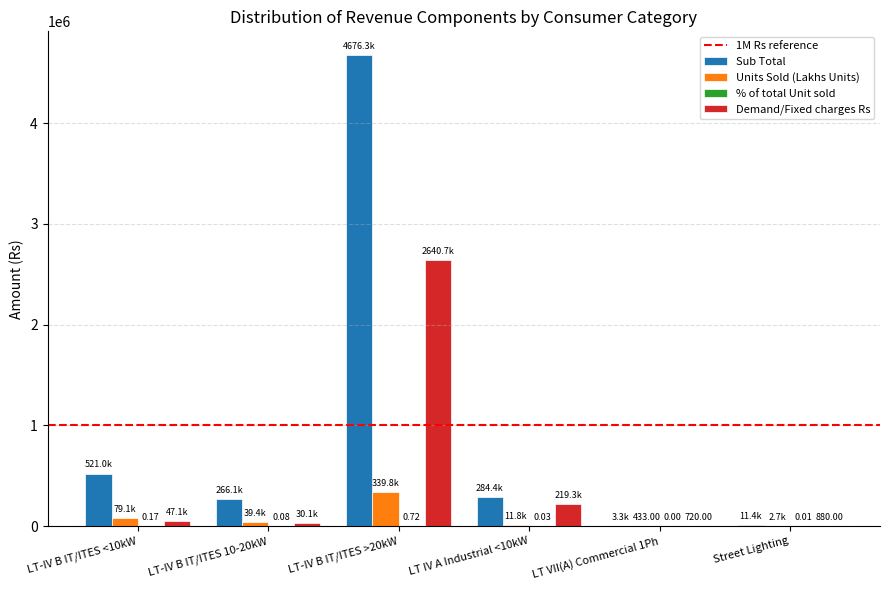

Which series has the largest total across all categories?

Sub Total